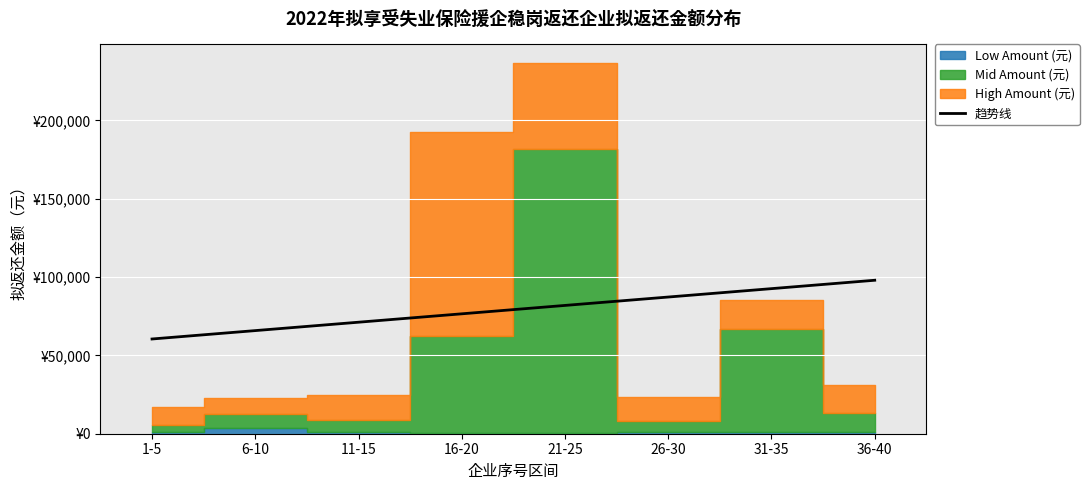

What is the label of the 2nd point from the right?

31-35